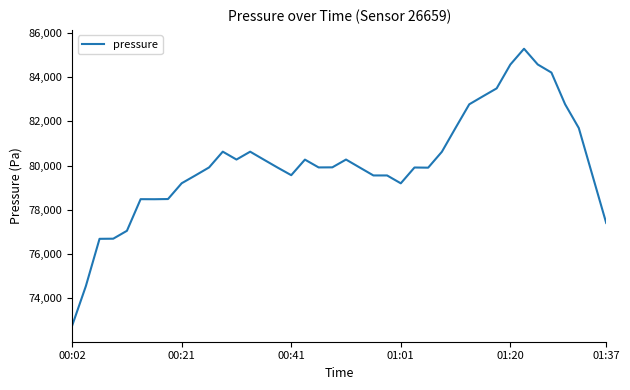

How many values exceed 79914?

20